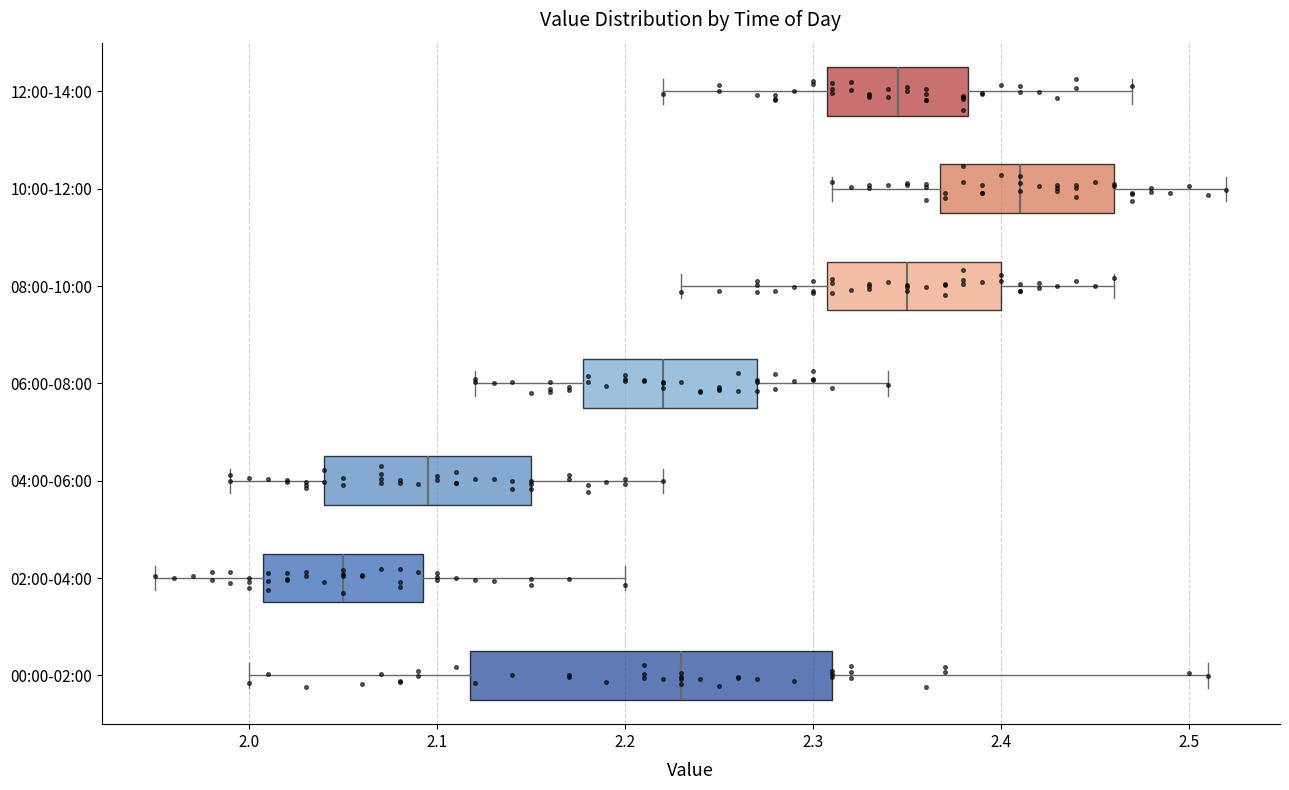

Reading bottom to top, read every box against the x-axis: the position of its median line, the range the box covers, and the ends of its whiskers. The values are not printed on the chart, so give them approximately, as read against the axis.

00:00-02:00: median 2.23, box 2.12 to 2.31, whiskers 2.00 to 2.51
02:00-04:00: median 2.05, box 2.01 to 2.09, whiskers 1.95 to 2.20
04:00-06:00: median 2.10, box 2.04 to 2.15, whiskers 1.99 to 2.22
06:00-08:00: median 2.22, box 2.18 to 2.27, whiskers 2.12 to 2.34
08:00-10:00: median 2.35, box 2.31 to 2.40, whiskers 2.23 to 2.46
10:00-12:00: median 2.41, box 2.37 to 2.46, whiskers 2.31 to 2.52
12:00-14:00: median 2.35, box 2.31 to 2.38, whiskers 2.22 to 2.47